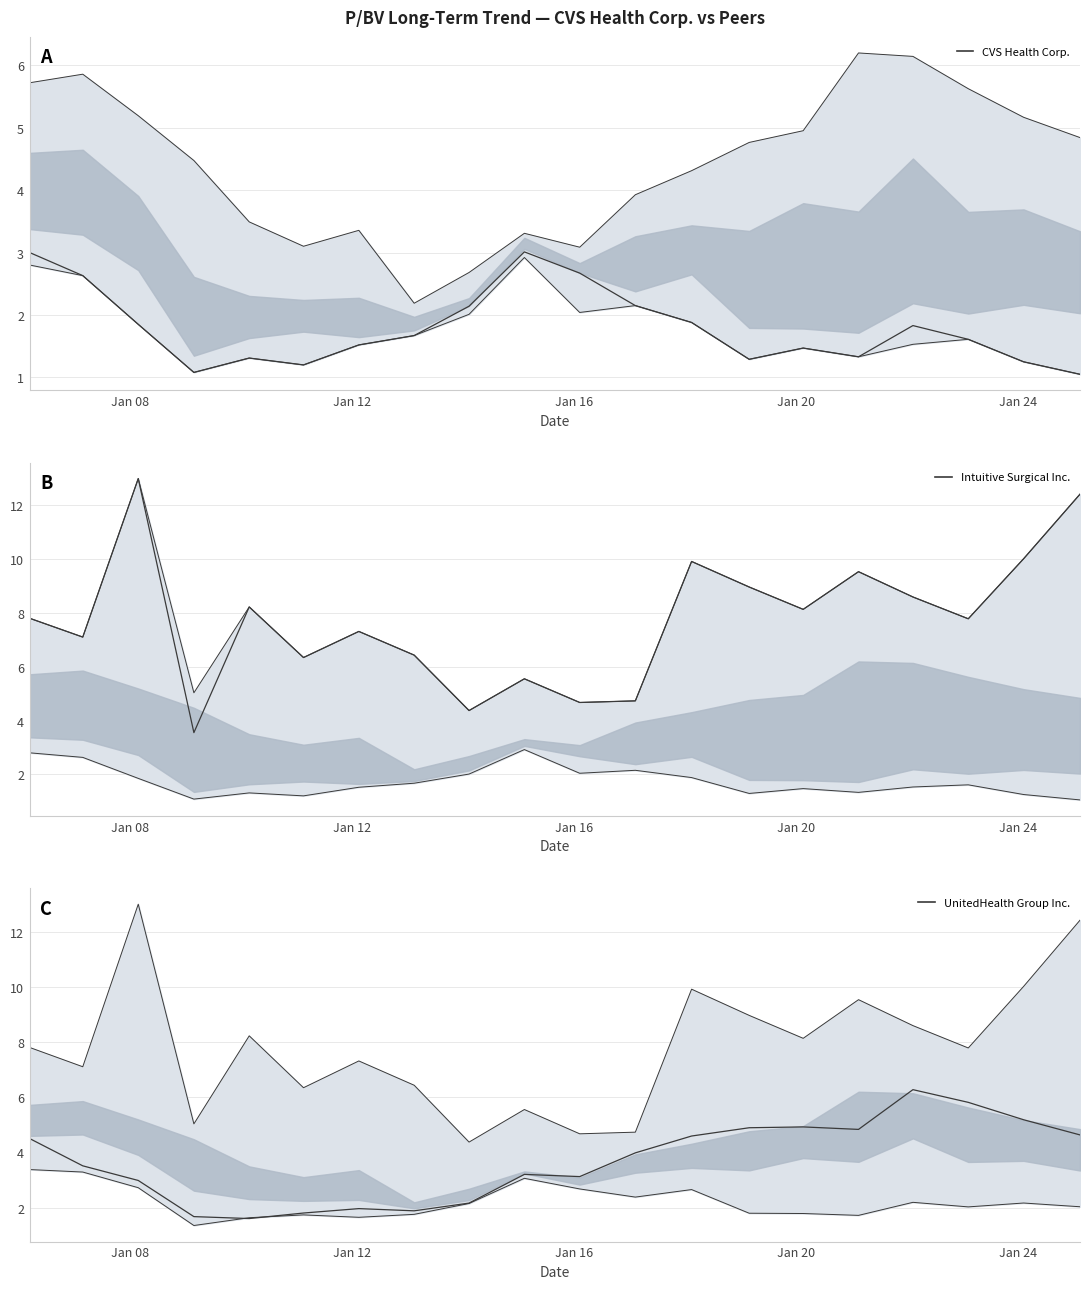

List the series in order of their peak value, highest first.

Intuitive Surgical Inc., UnitedHealth Group Inc., CVS Health Corp.